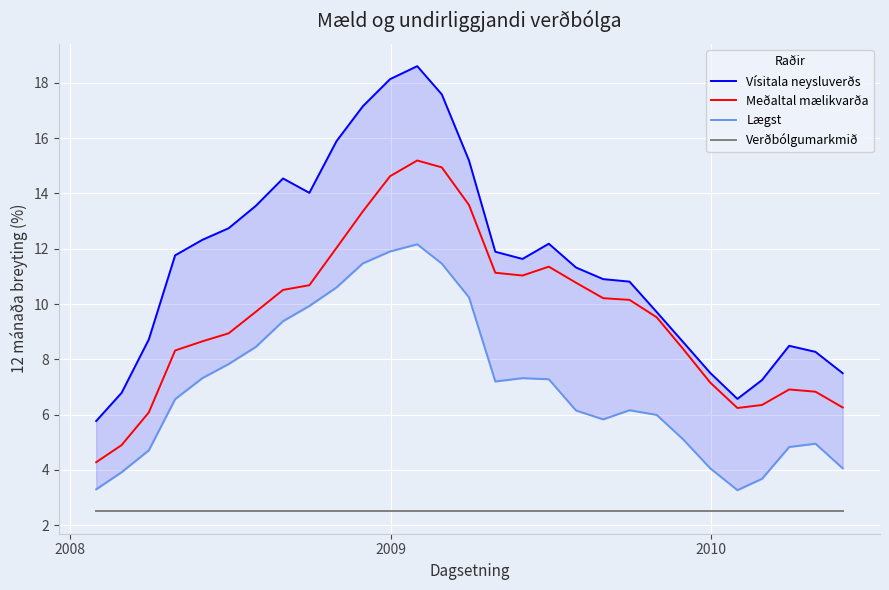

What is the highest value of the Meðaltal mælikvarða series?

15.2